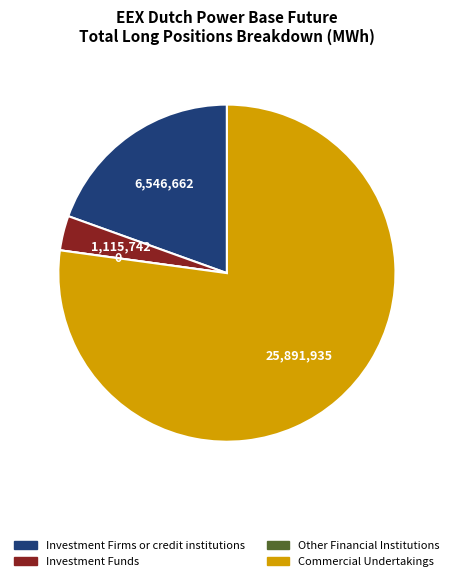

Which category has the biggest portion of the pie?

Commercial Undertakings